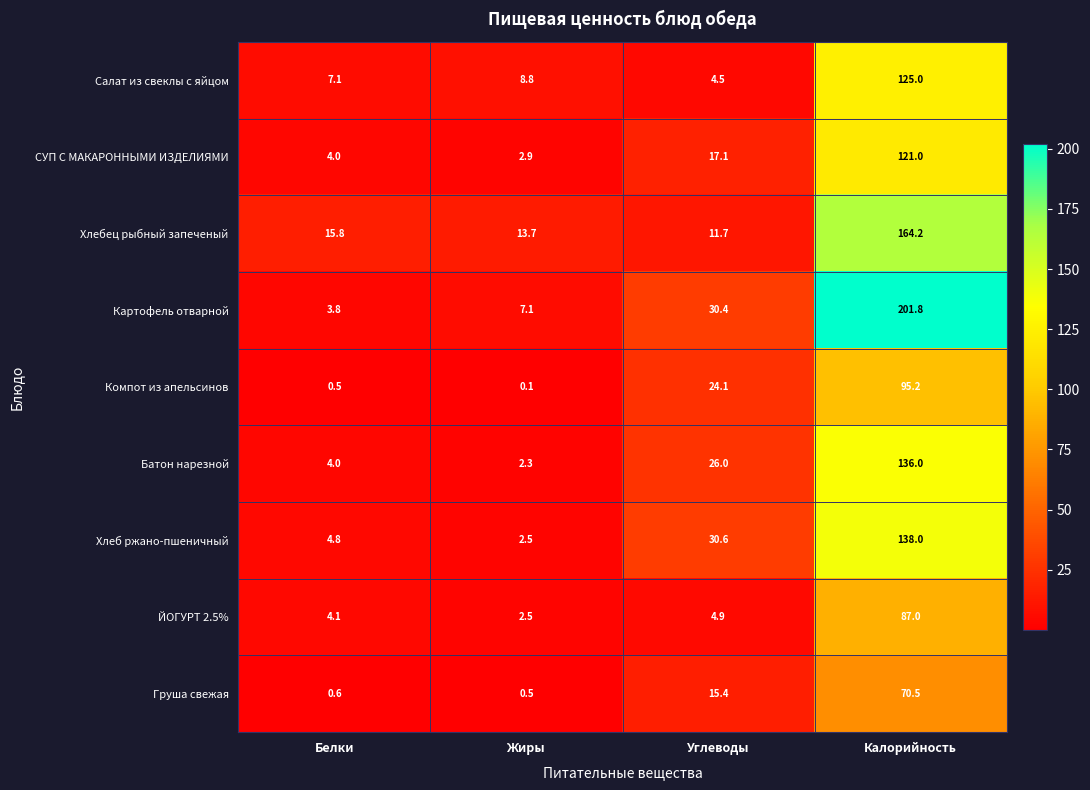

The value of Салат из свеклы с яйцом at Углеводы is 7.0. True or false?

False